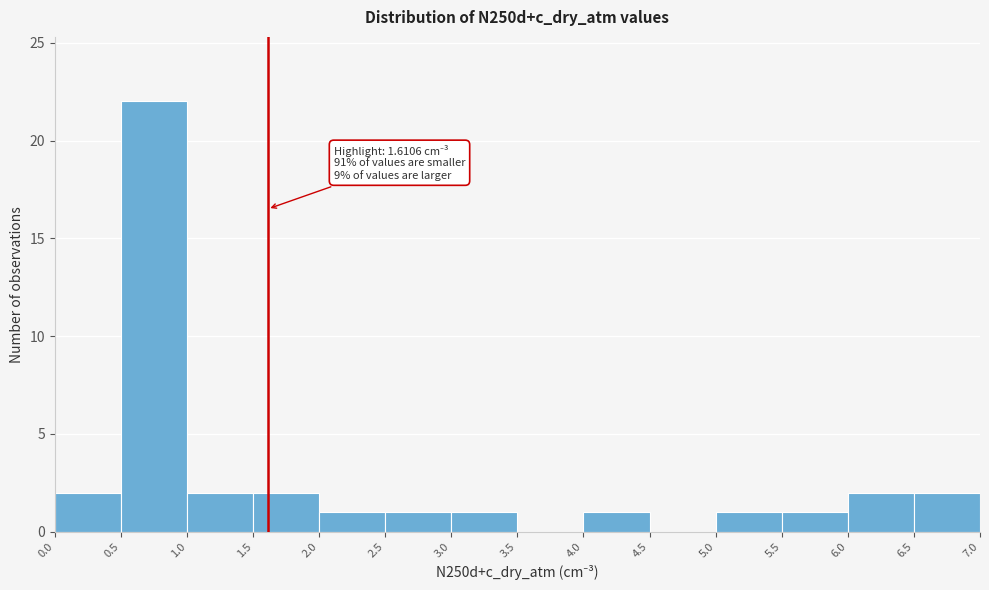

Over which range of the x-axis is the bar tallest?

0.5 to 1.0